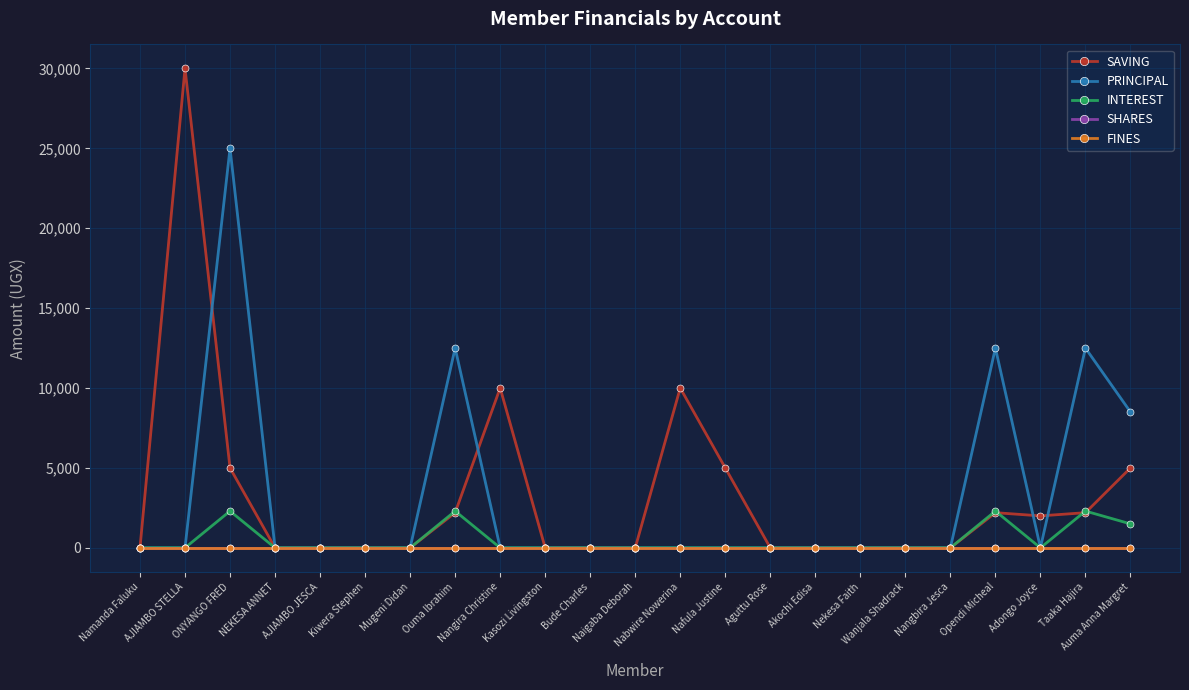

True or false: FINES and INTEREST cross at least once.

False